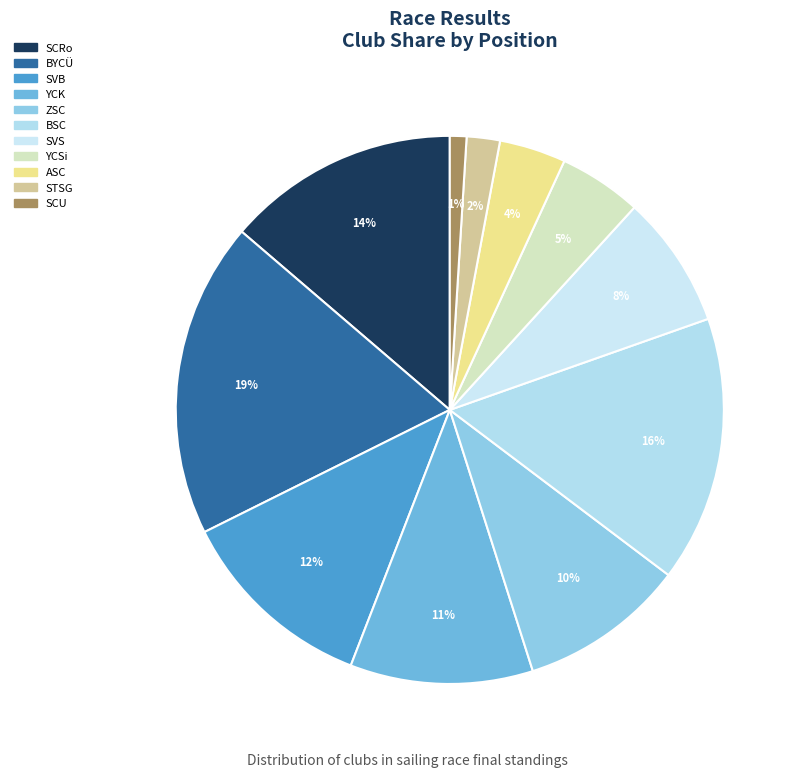

To the nearest percent, what is the average slice percentage?

9%